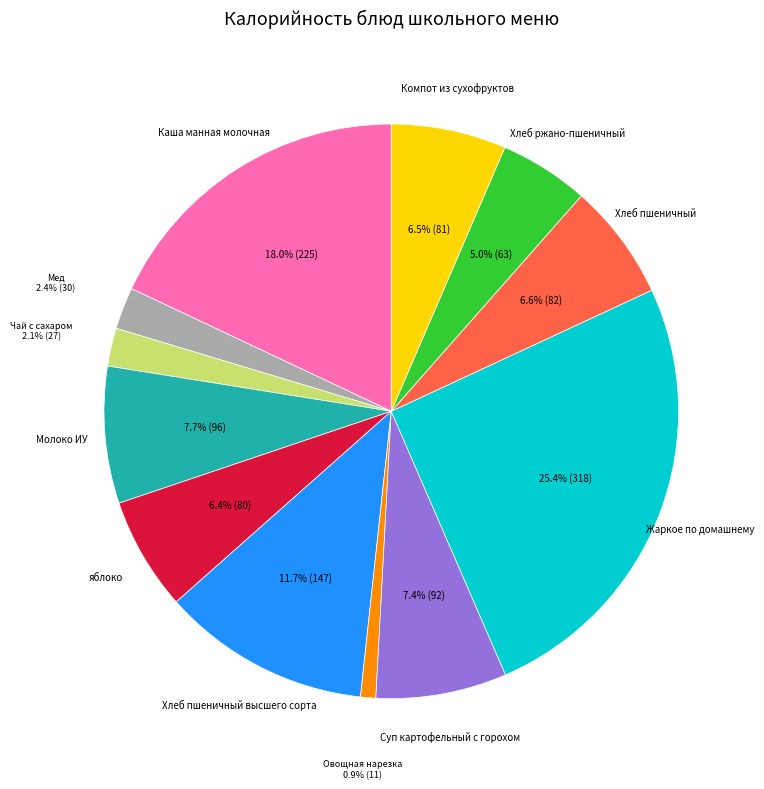

Does any single category account for the majority?

No